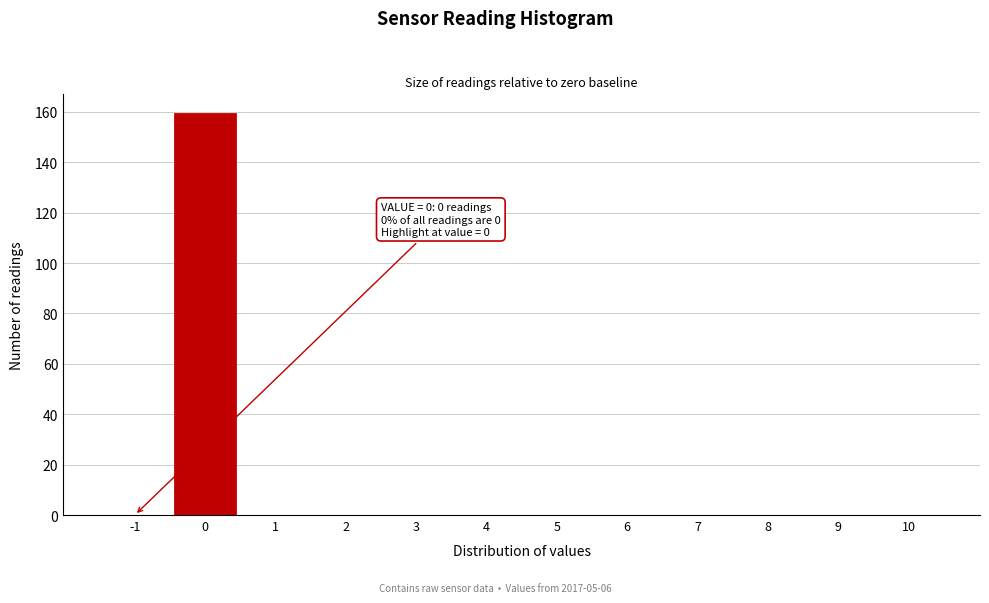

Reading left to right, extract all data points from this chart.

-1=0	0=159	1=0	2=0	3=0	4=0	5=0	6=0	7=0	8=0	9=0	10=0